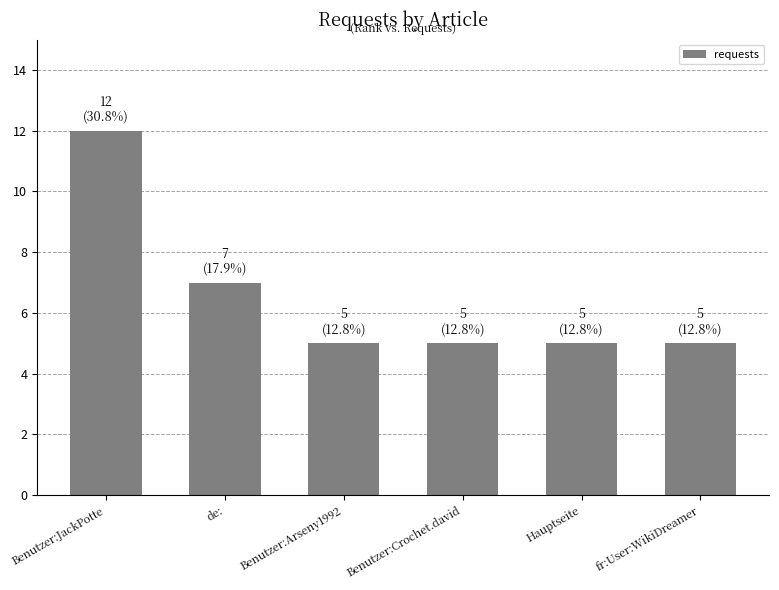

What is the ratio of the value at de: to the value at fr:User:WikiDreamer?

1.4